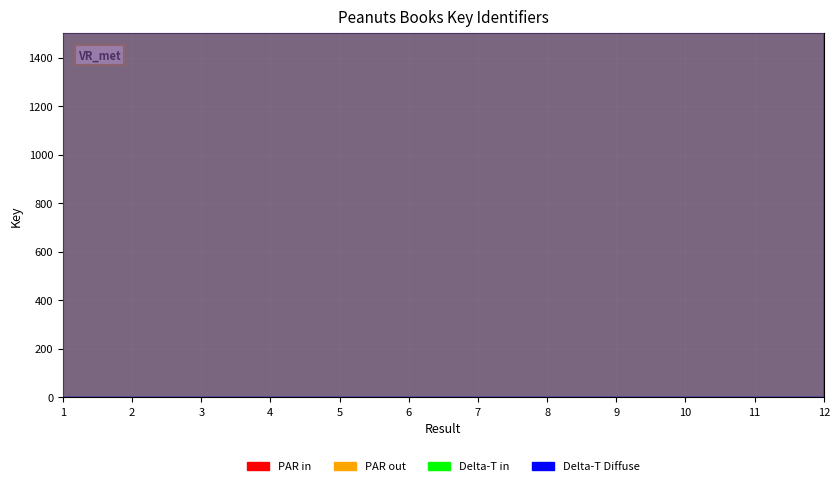

List the labels in order of value, smallest first.

6, 7, 5, 4, 9, 2, 3, 1, 12, 10, 11, 8